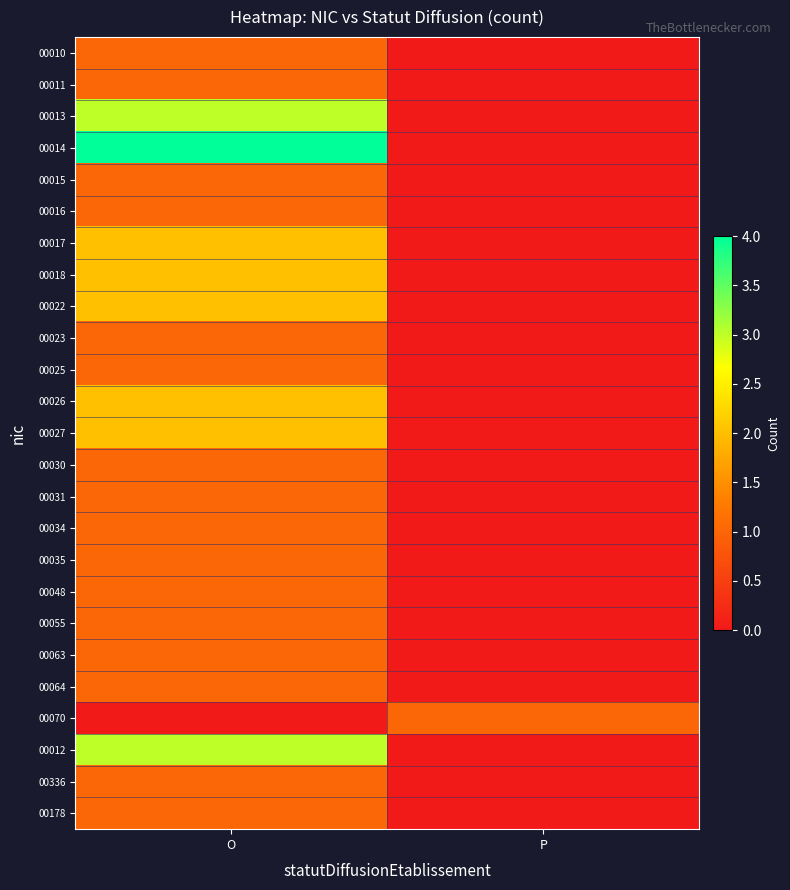

Which series has the largest range (max minus min)?

00014